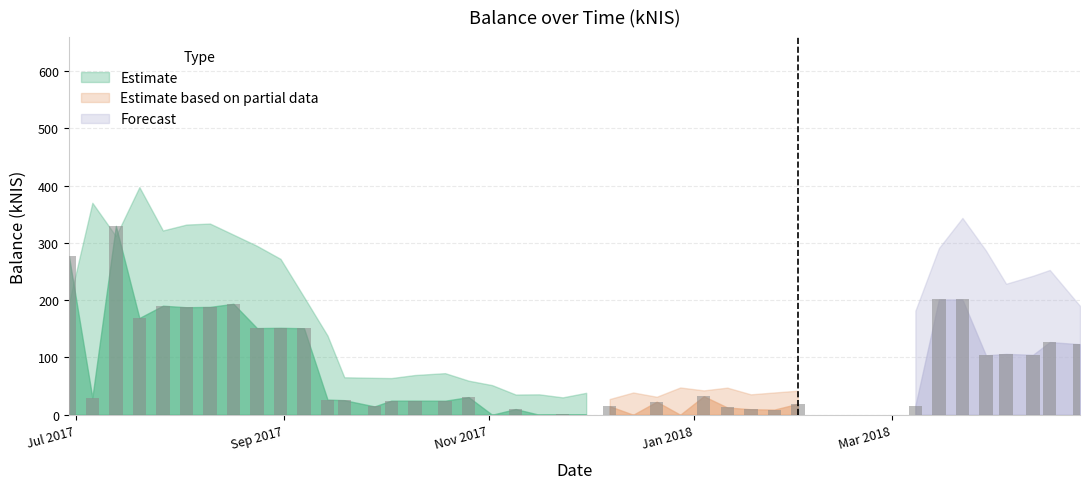

List the labels in order of value, smallest first.

2017-11-02, 2017-11-16, 2017-11-30, 2017-12-14, 2017-12-28, 2017-11-23, 2018-01-25, 2018-01-18, 2017-11-09, 2018-01-11, 2017-09-28, 2017-12-07, 2018-03-08, 2018-02-01, 2017-12-21, 2017-10-19, 2017-10-10, 2017-10-03, 2017-09-19, 2017-09-14, 2017-07-06, 2017-10-26, 2018-01-04, 2018-03-29, 2018-04-12, 2018-04-04, 2018-04-26, 2018-04-17, 2017-09-07, 2017-08-24, 2017-08-31, 2017-07-20, 2017-08-03, 2017-08-10, 2017-07-27, 2017-08-17, 2018-03-15, 2018-03-22, 2017-06-29, 2017-07-13